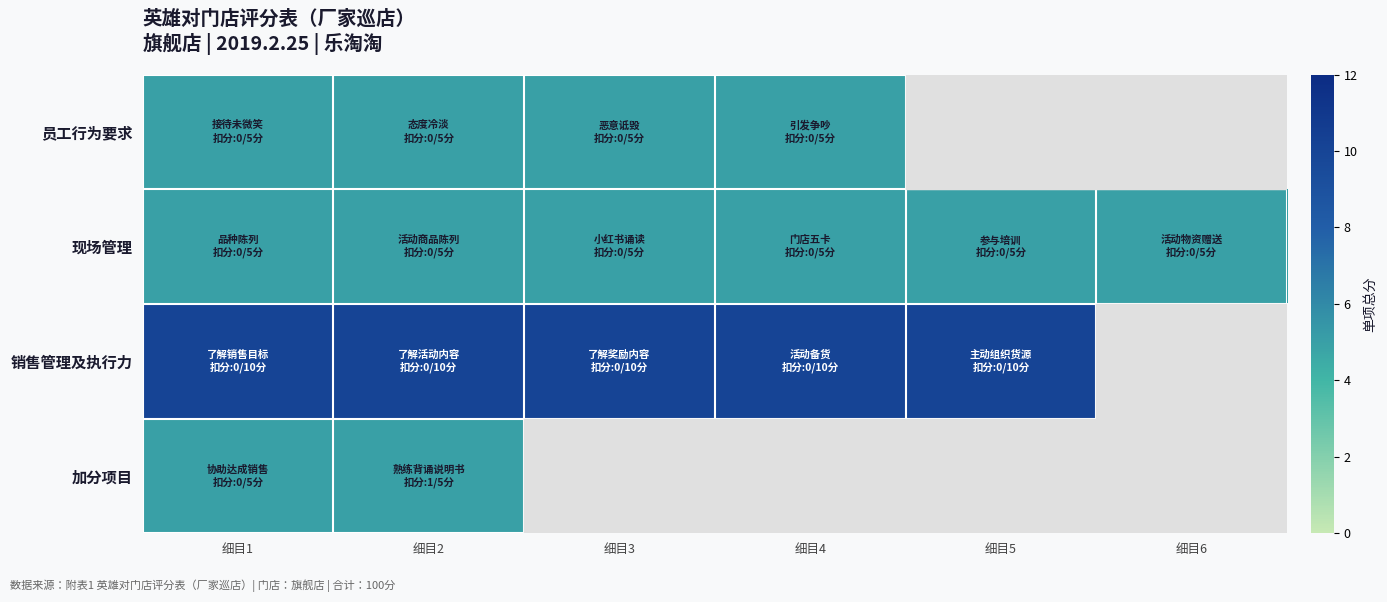

What is the sum of the 现场管理 values at 细目2 and 细目1?

10.0